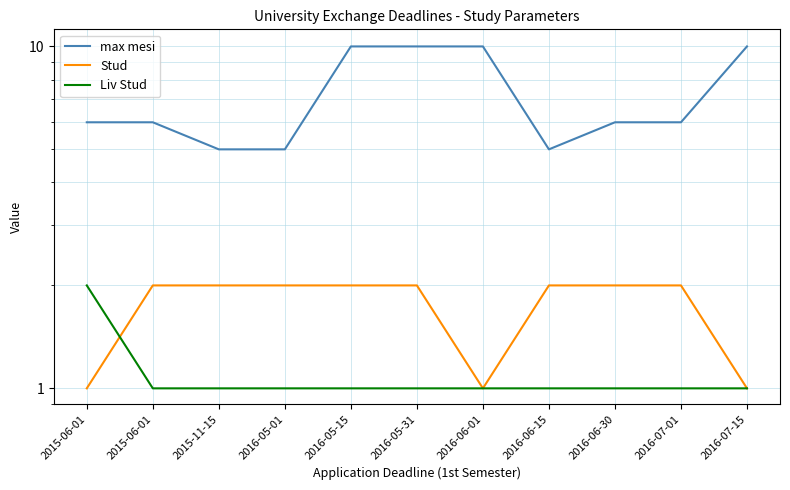

At which category does the chart reach its peak across all series?

2016-05-15